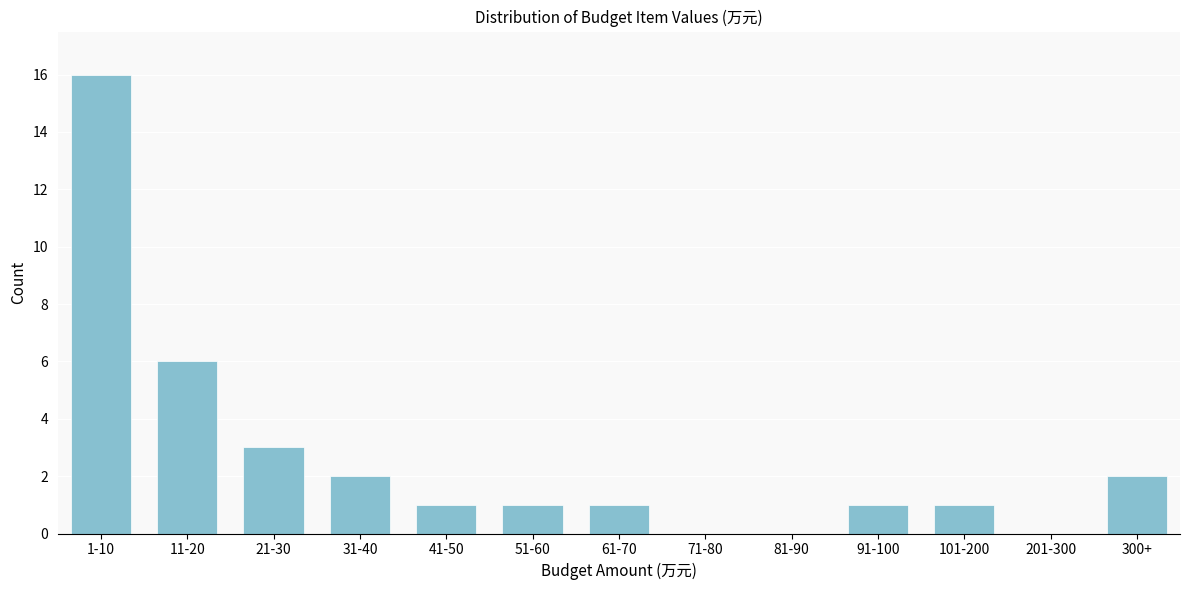

Reading right to left, extract all data points from this chart.

300+=2	201-300=0	101-200=1	91-100=1	81-90=0	71-80=0	61-70=1	51-60=1	41-50=1	31-40=2	21-30=3	11-20=6	1-10=16